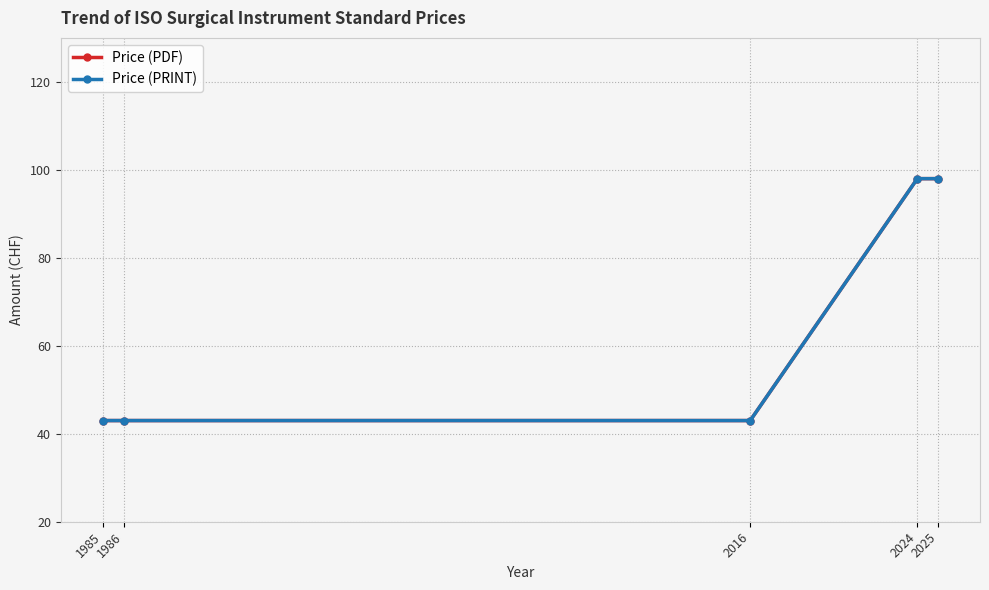

Reading right to left, what are all the values shown in this chart?

Price (PDF): 2025=98	2024=98	2016=43	1986=43	1985=43
Price (PRINT): 2025=98	2024=98	2016=43	1986=43	1985=43